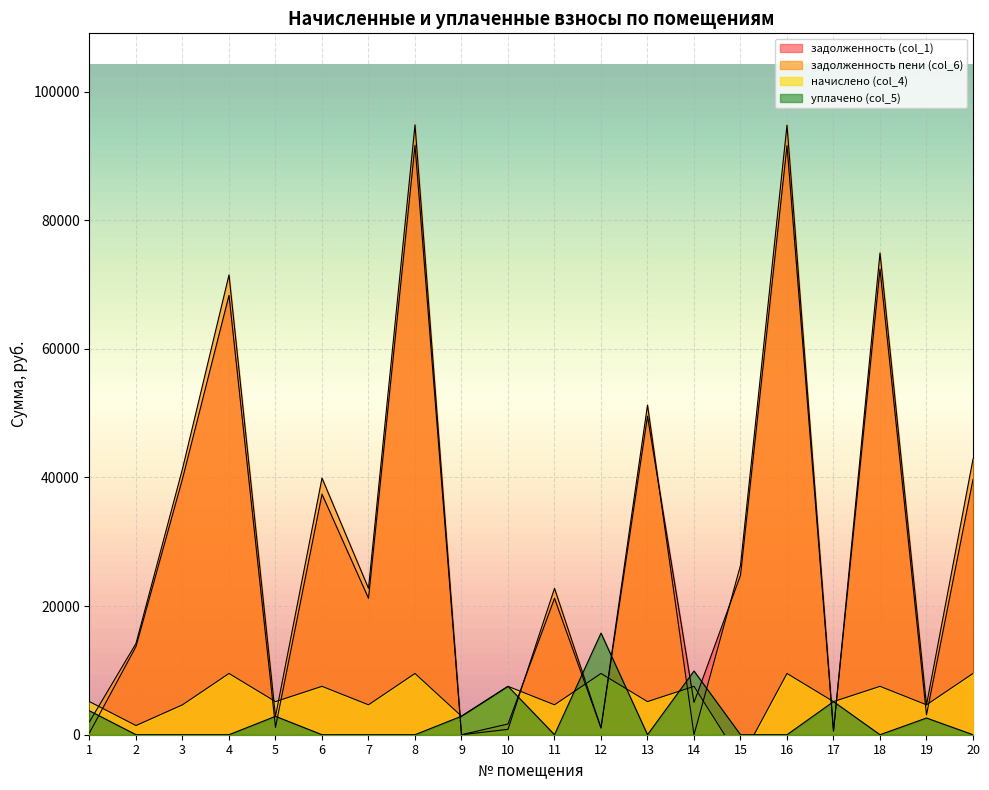

How many interior local peaks does the задолженность пени (col_6) series have?

7